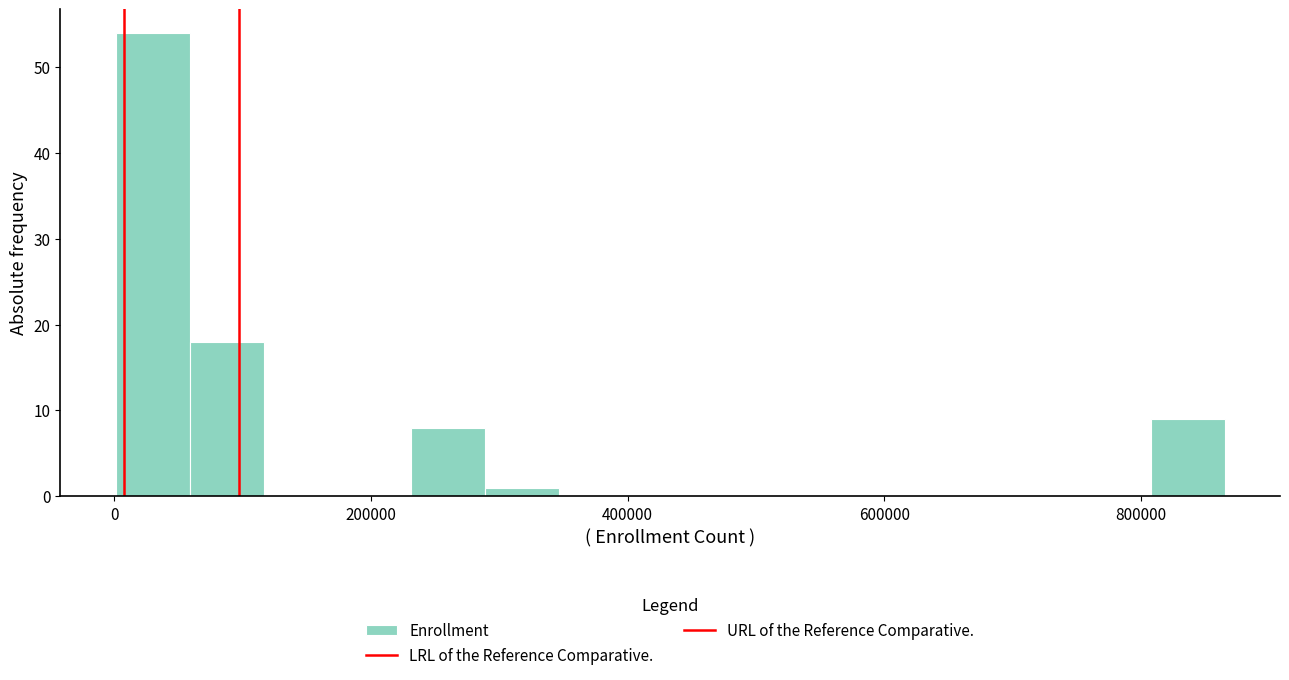

Read against the x-axis, roughly where is the centre of the tallest bar?

20000